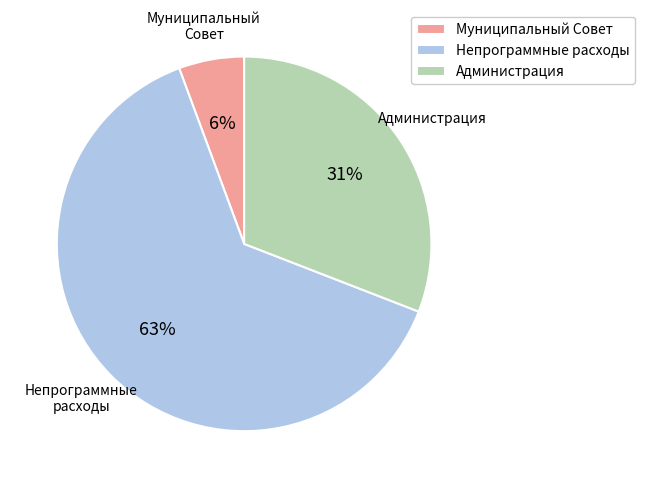

To the nearest percent, what percentage of the pie is Непрограммные расходы?

63%